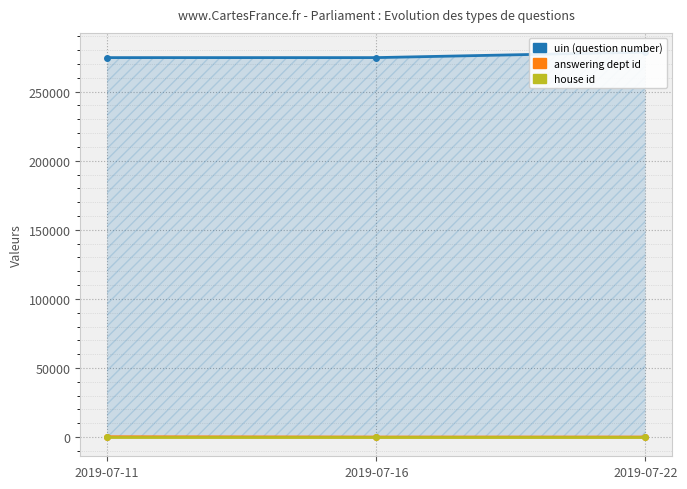

The value of answering dept id at 2019-07-11 is 201. True or false?

True